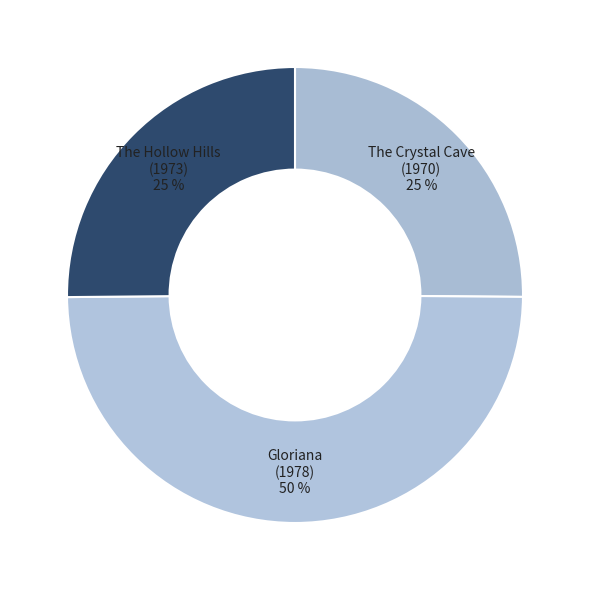

To the nearest percent, what percentage of the pie is Gloriana (1978)?

50%